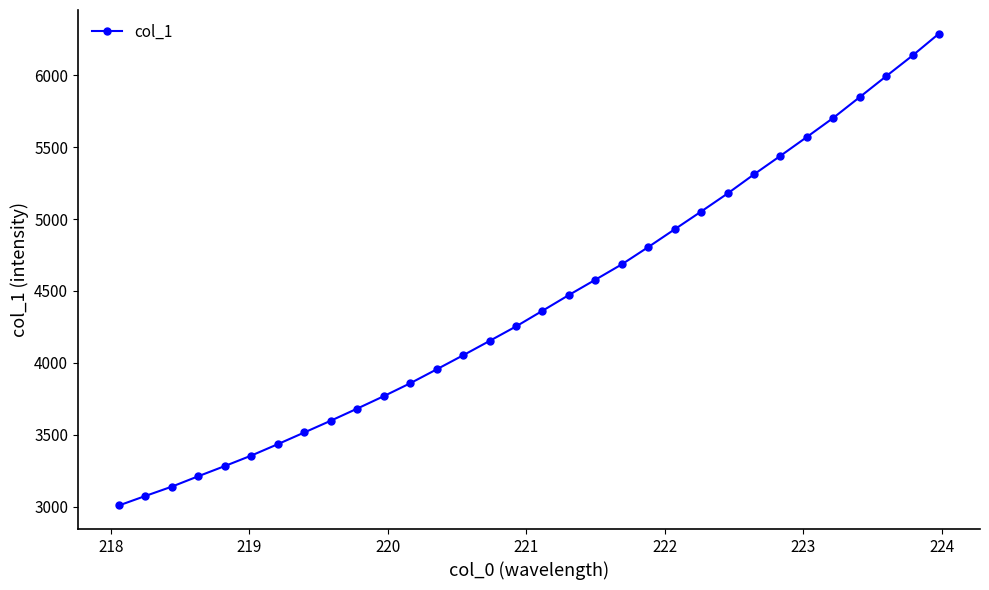

What is the difference between the maximum and second lowest values?

3216.7